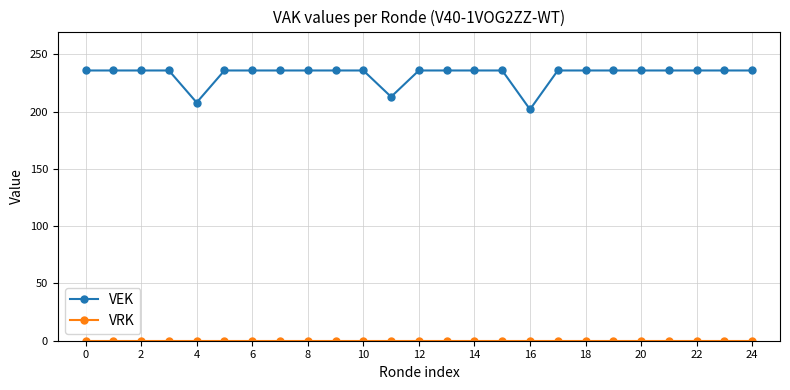

What is the greatest value displayed?

236